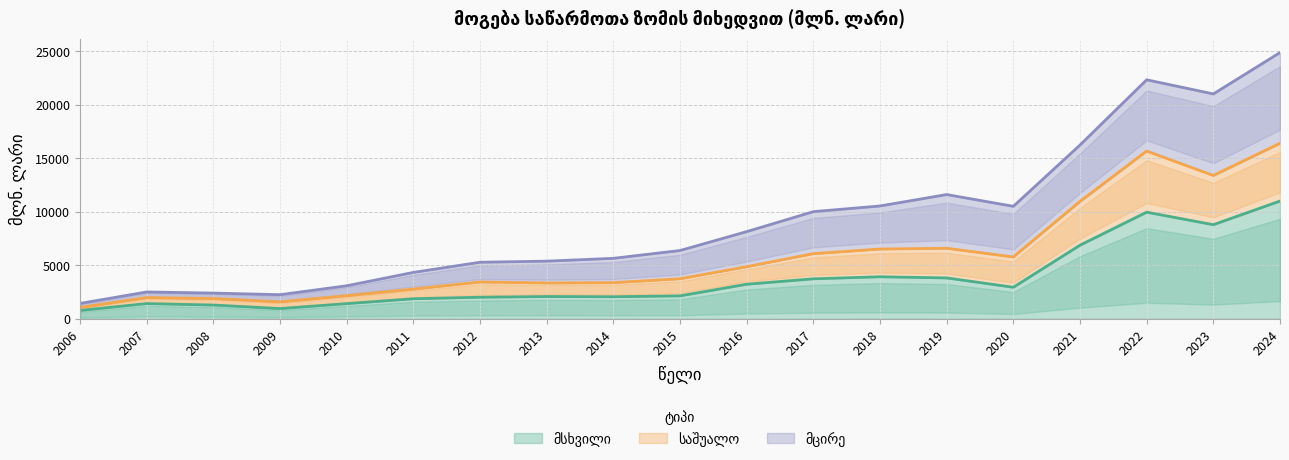

What is the total value across all series at 2020?

13440.0